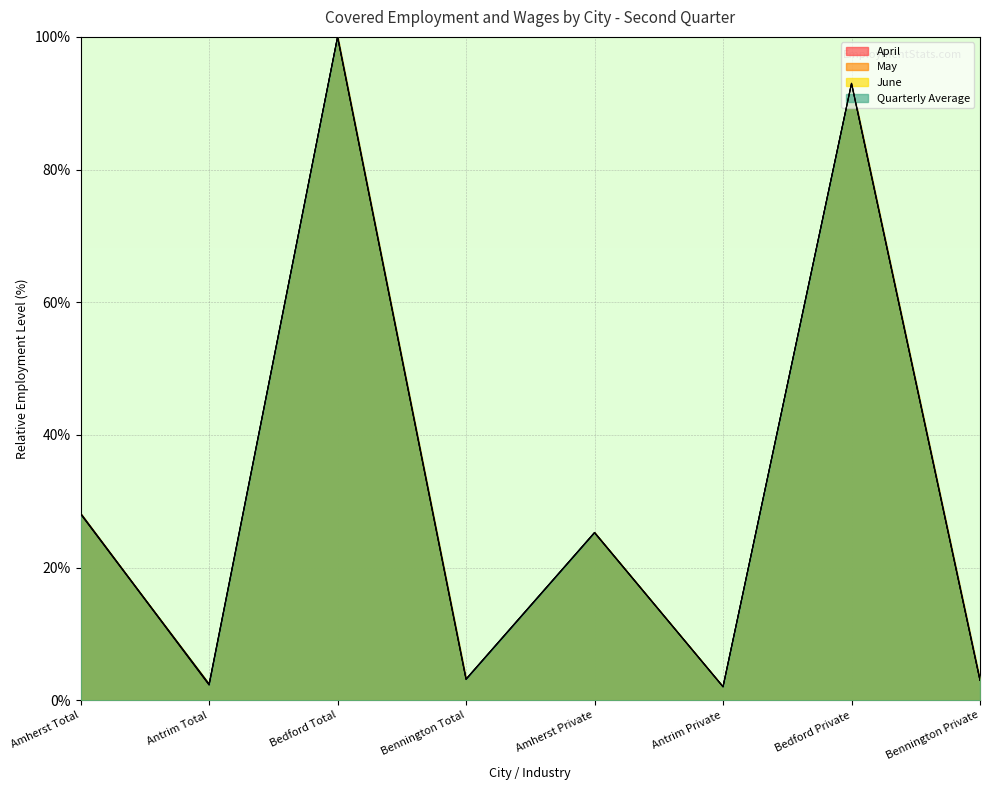

How many interior local peaks does the Quarterly Average series have?

3